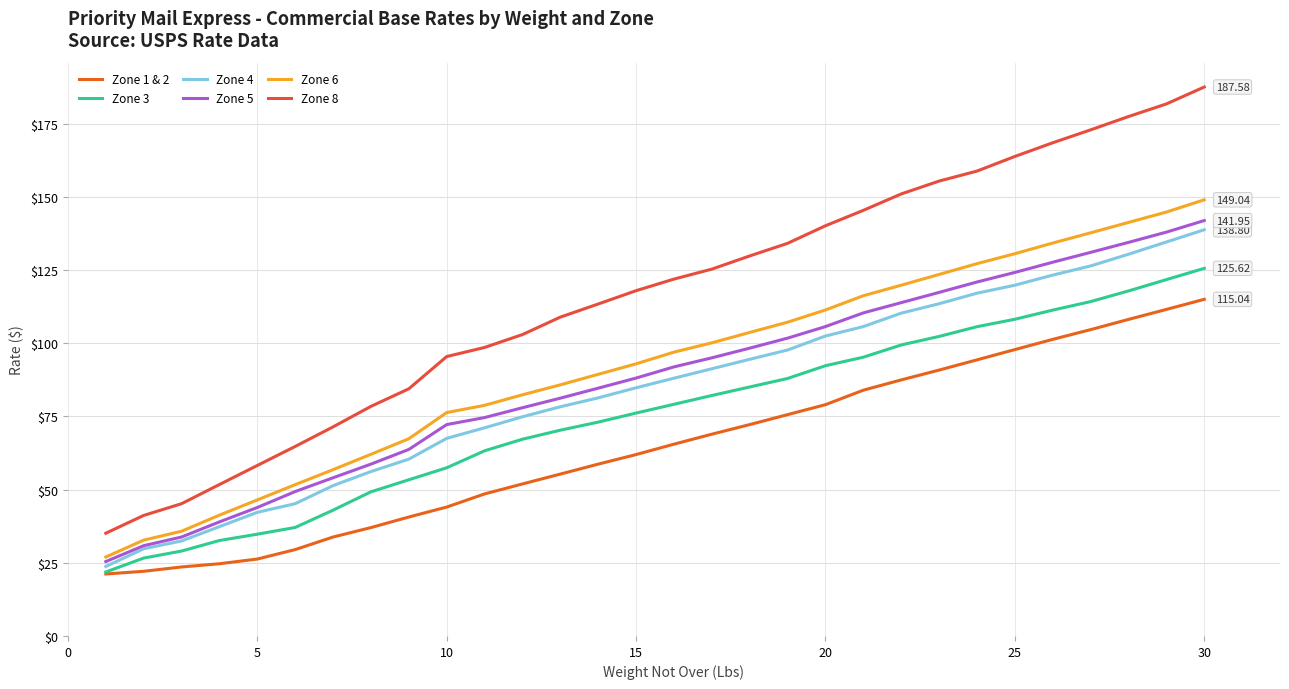

True or false: Zone 6 and Zone 3 cross at least once.

False